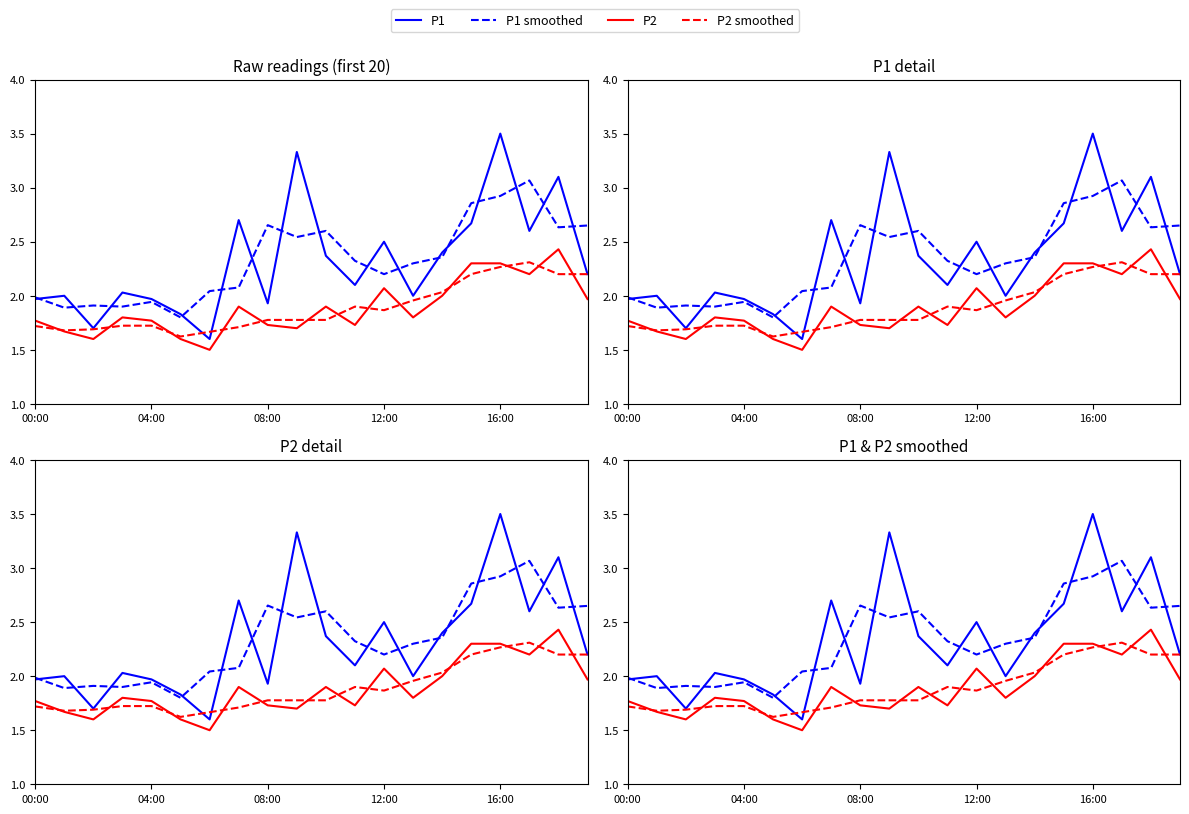

What is the spread (max minus min) of values at 00:00?

0.3